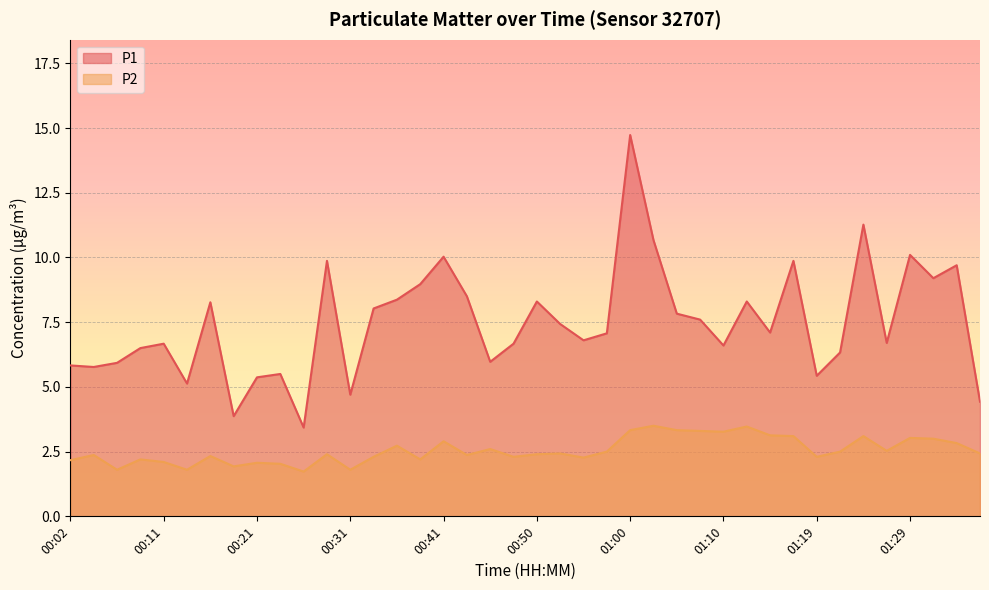

What is the maximum value for P2?

3.5